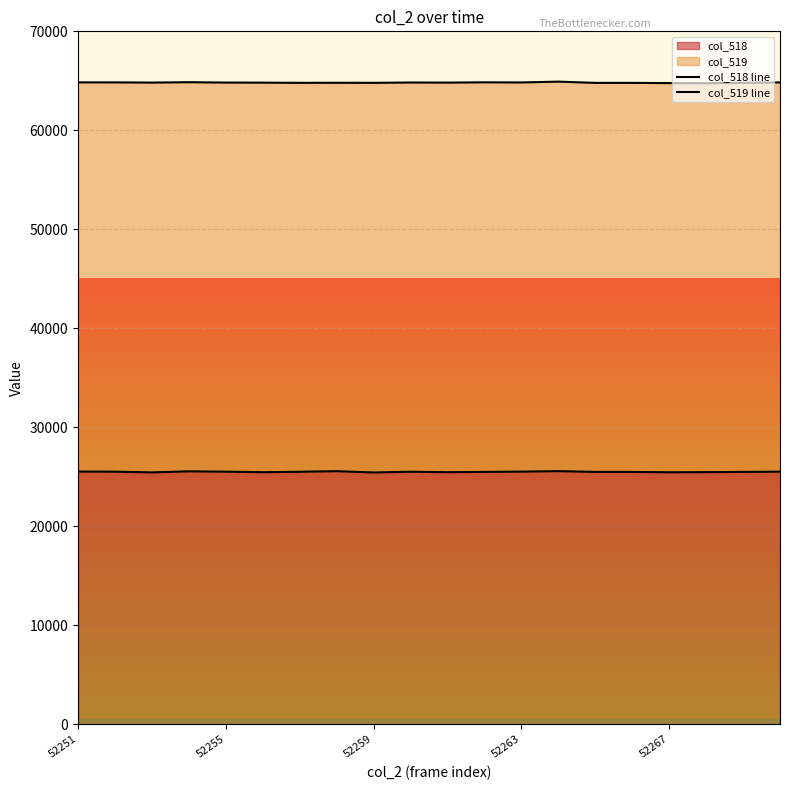

What is the maximum value for col_518?

25567